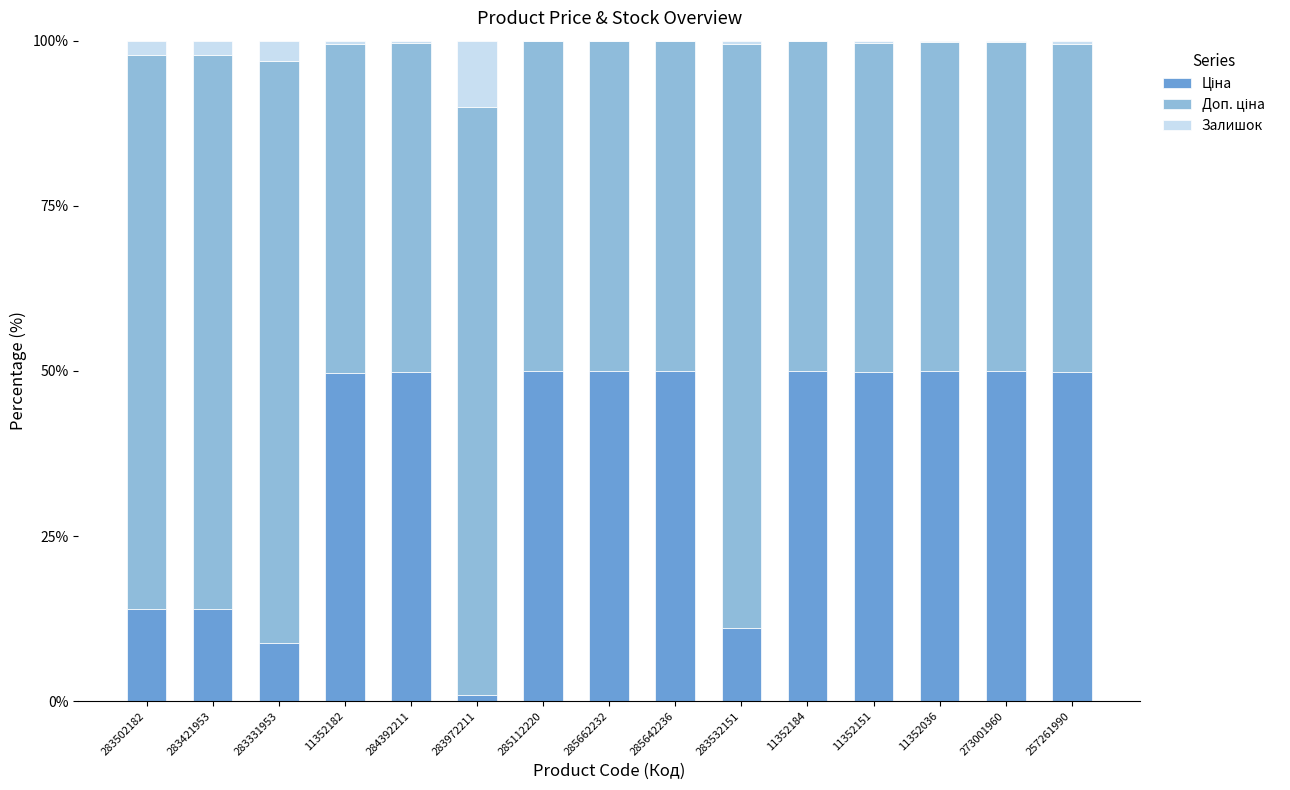

What is the average value of the Залишок series?

1.3